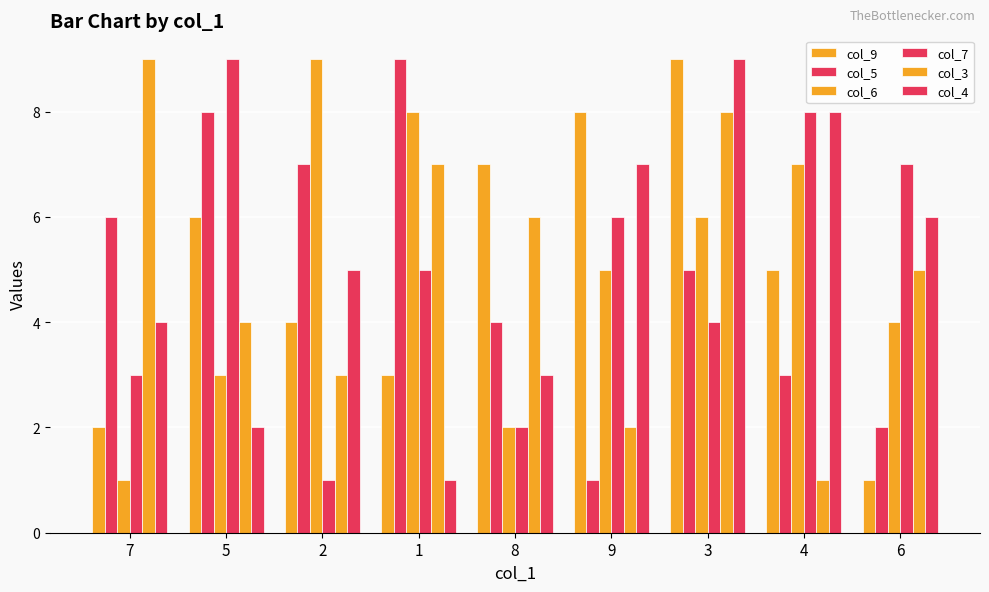

How many groups of bars are there?

9